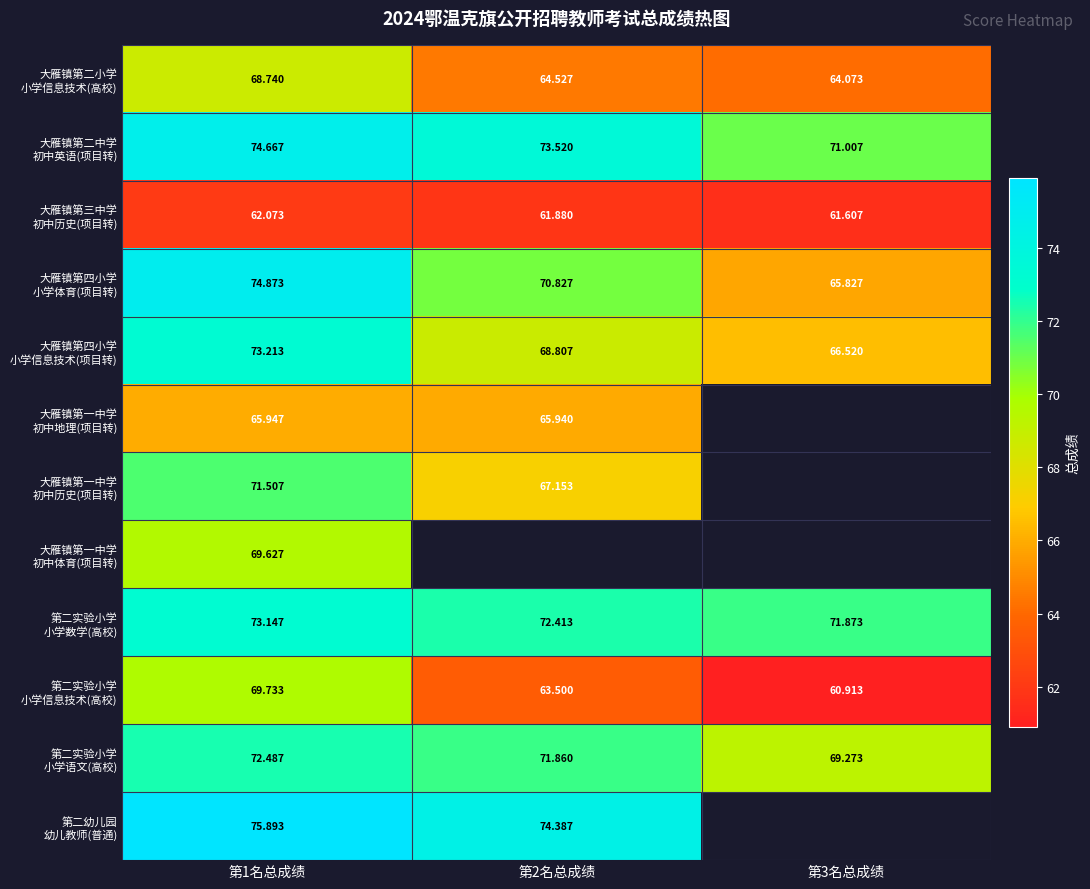

Where does the 大雁镇第四小学 小学体育(项目转) series first go above 70?

第1名总成绩